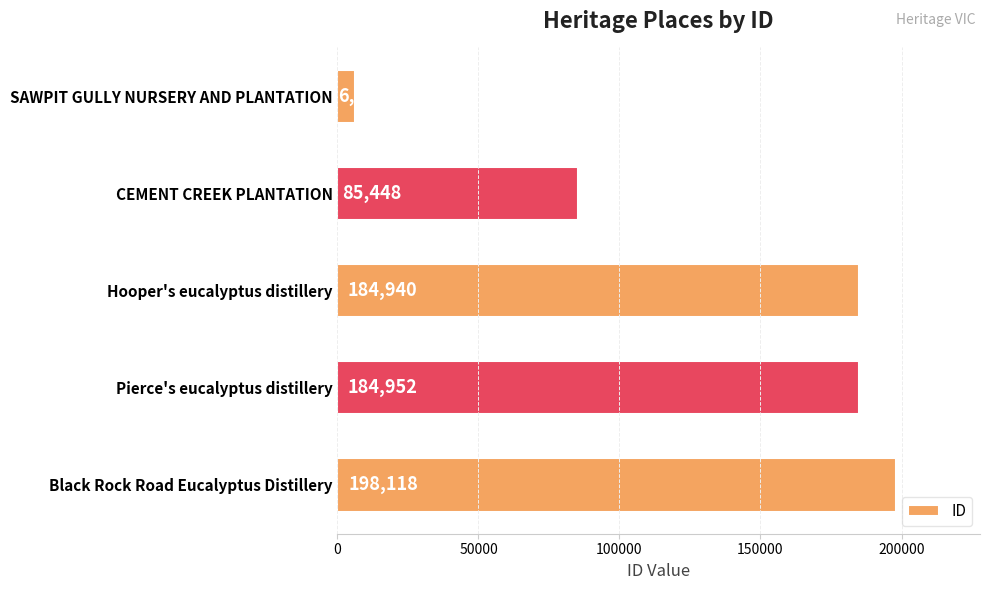

What is the value of the 3rd bar from the top?

184940